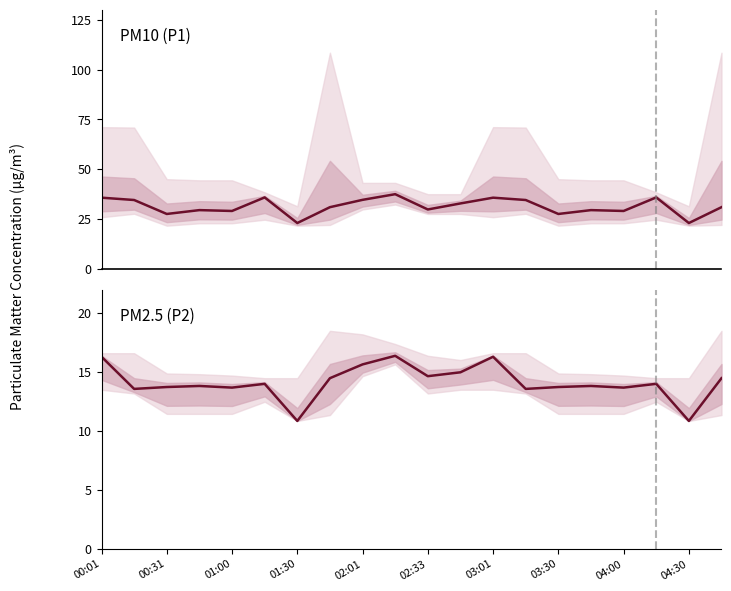

Is it true that P1 (PM10) equals 35.8 at 03:30?

False